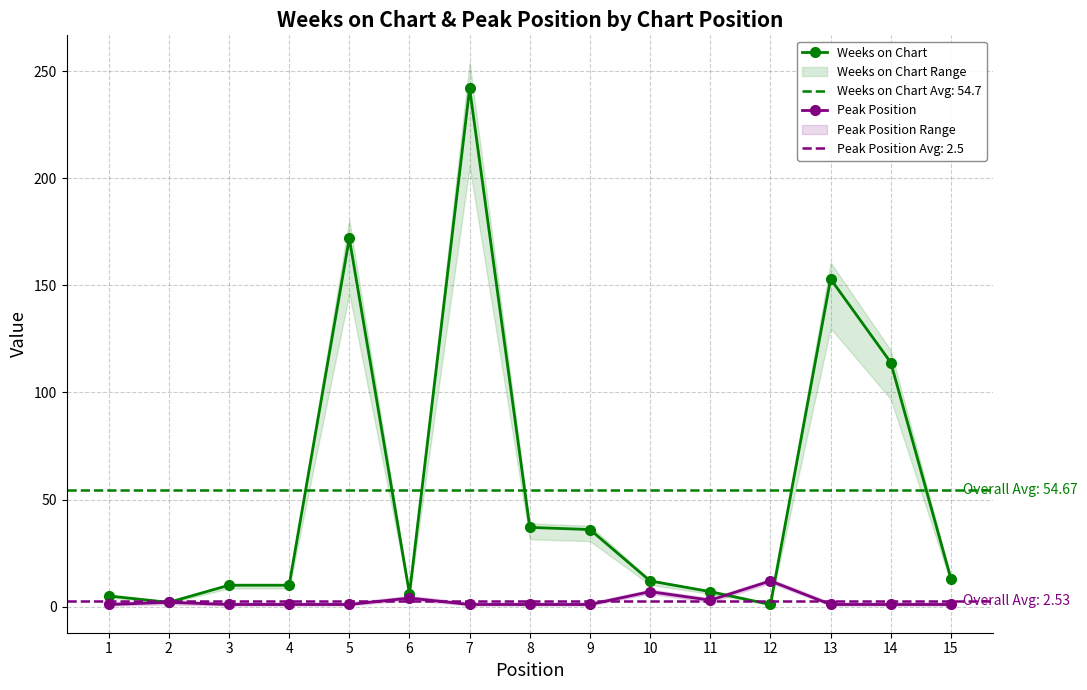

How many values in the Weeks on Chart series exceed 12?

7